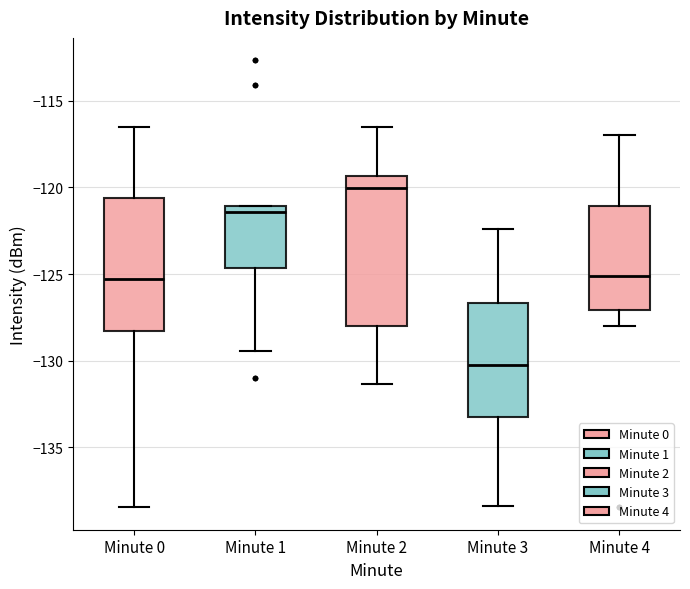

Reading left to right, read every box against the y-axis: the position of its median line, the range the box covers, and the ends of its whiskers. The values are not printed on the chart, so give them approximately, as read against the axis.

Minute 0: median -125.5, box -128.5 to -120.5, whiskers -138.5 to -116.5
Minute 1: median -121.5, box -124.5 to -121.0, whiskers -129.5 to -121.0
Minute 2: median -120.0, box -128.0 to -119.5, whiskers -131.5 to -116.5
Minute 3: median -130.0, box -133.0 to -126.5, whiskers -138.5 to -122.5
Minute 4: median -125.0, box -127.0 to -121.0, whiskers -128.0 to -117.0